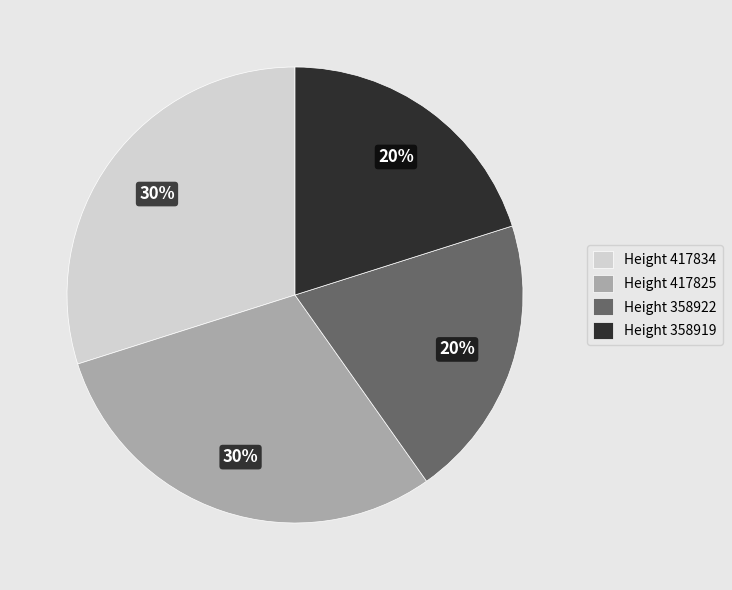

To the nearest percent, what is the difference between the largest and smallest slice percentages?

10%